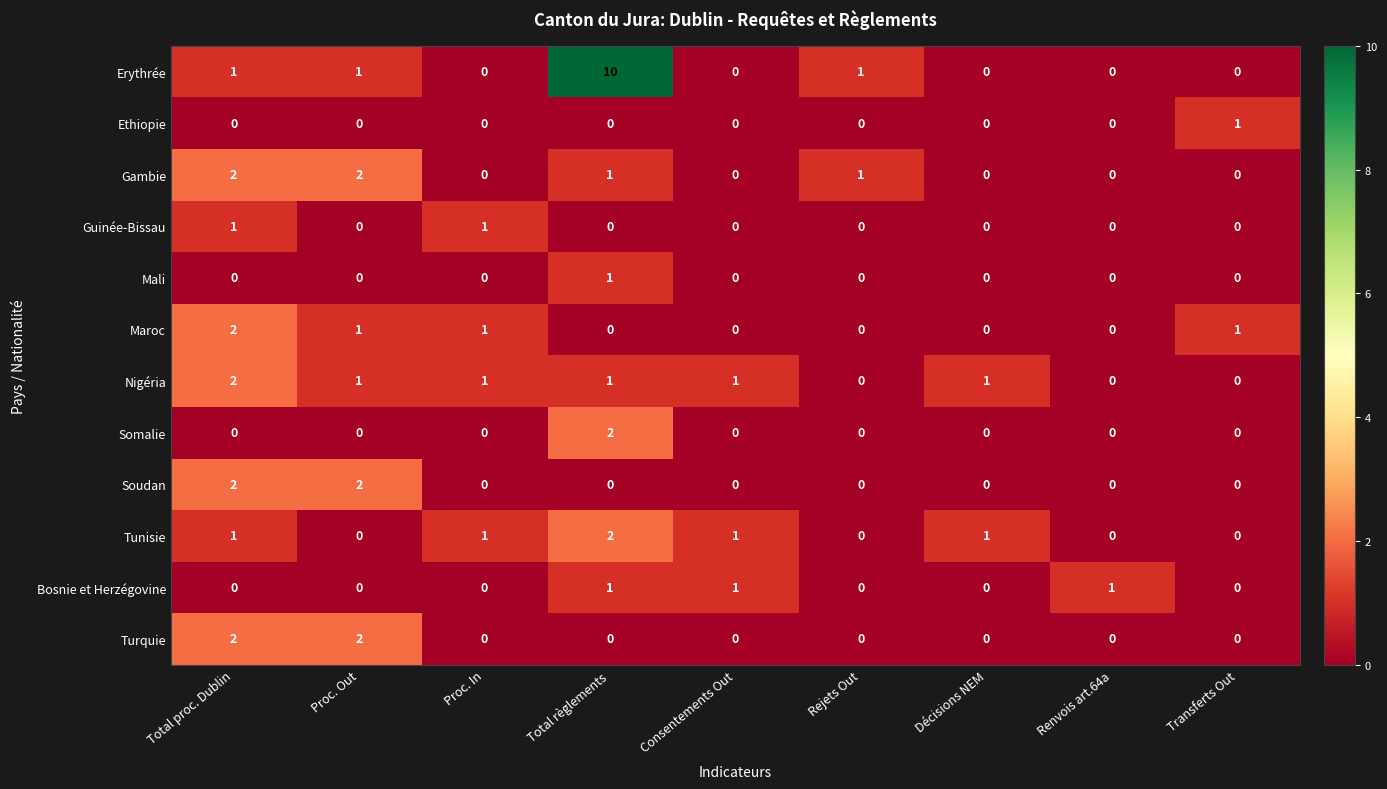

At which category is the sum across all series the highest?

Total règlements